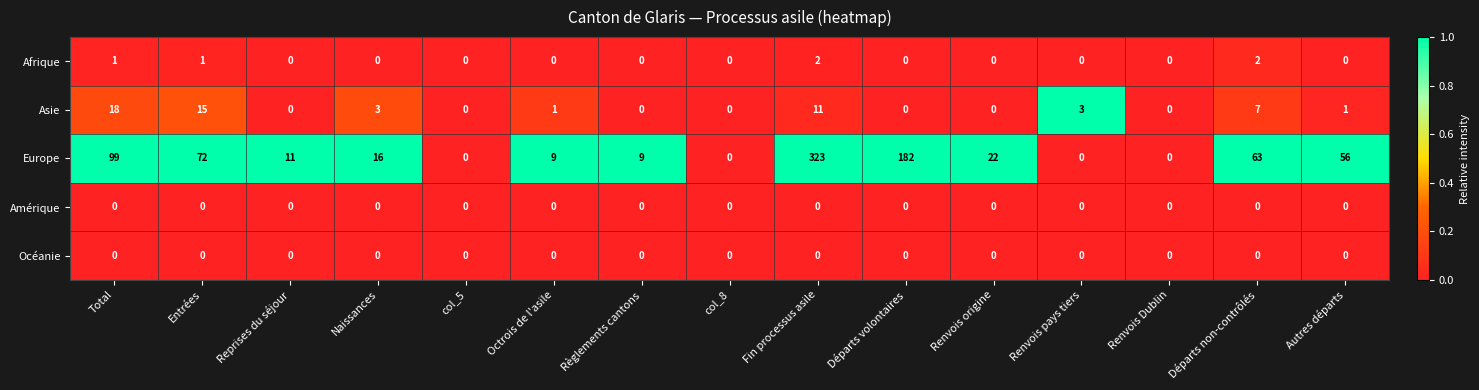

What is the difference between the maximum and second lowest values in the Asie series?

18